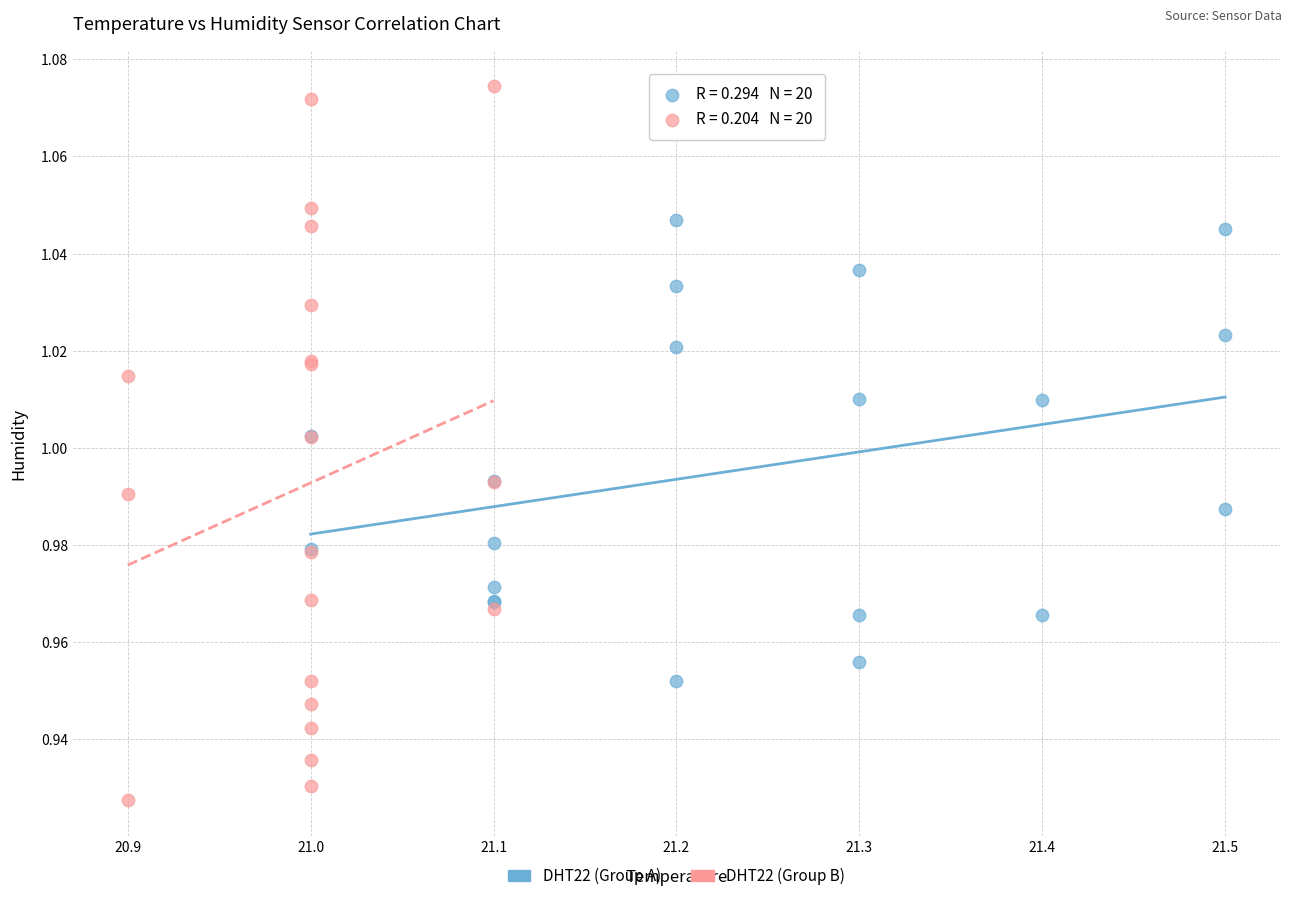

Which series reaches the minimum Y coordinate?

DHT22 (Group B)